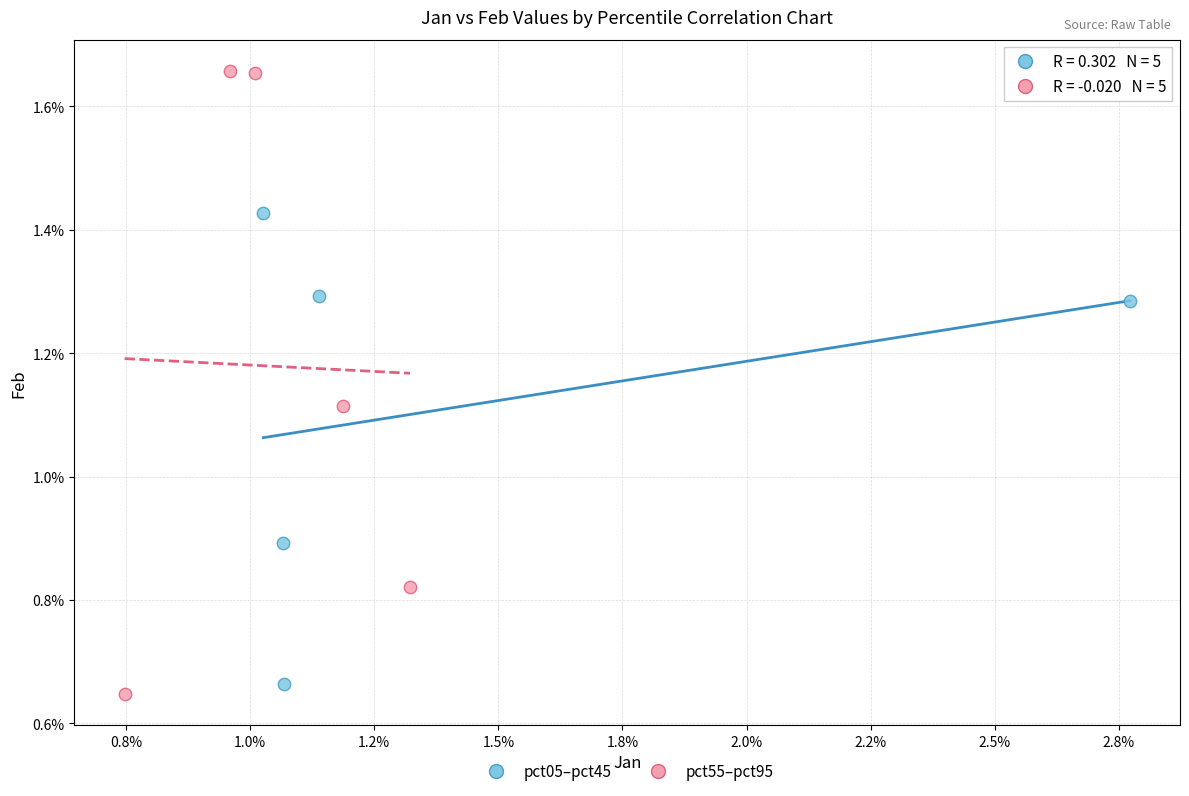

Which series has the largest Y range (max minus min)?

pct55–pct95